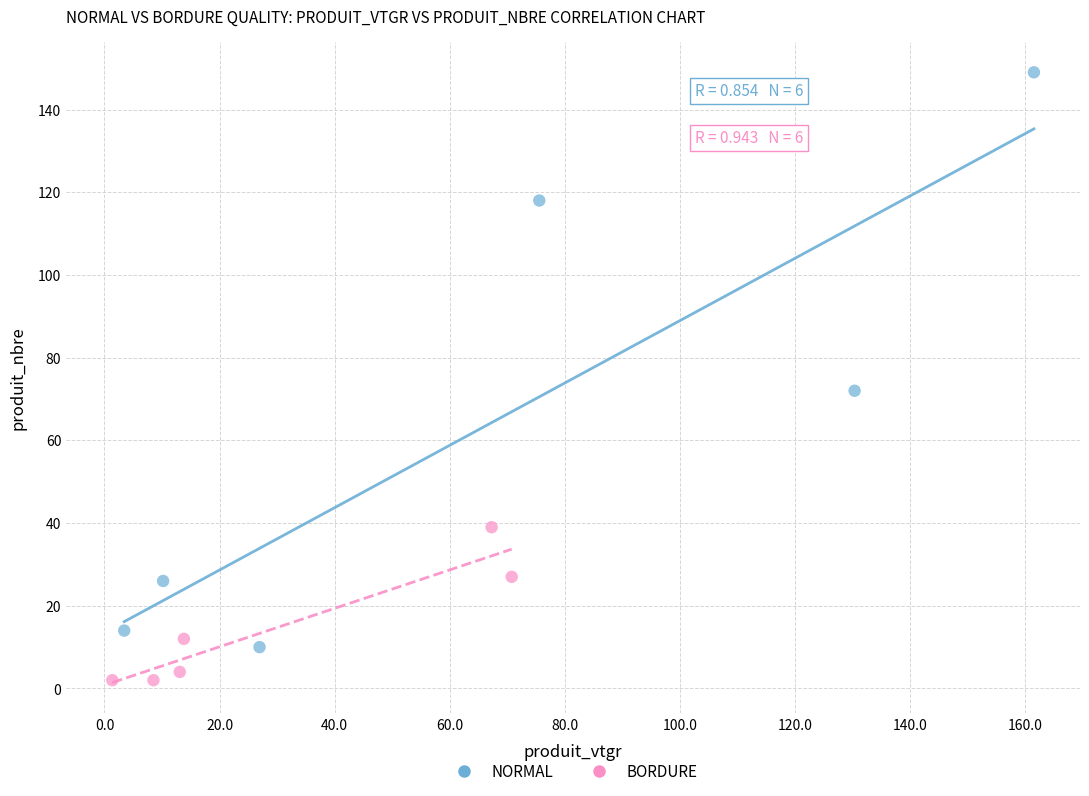

Which series reaches the maximum Y coordinate?

NORMAL